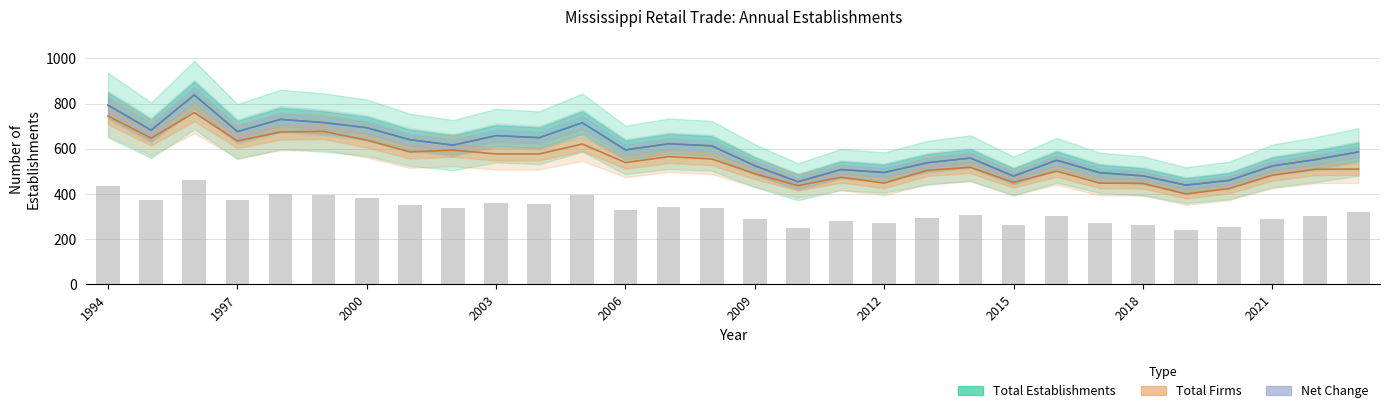

What is the minimum value shown in the chart?

400